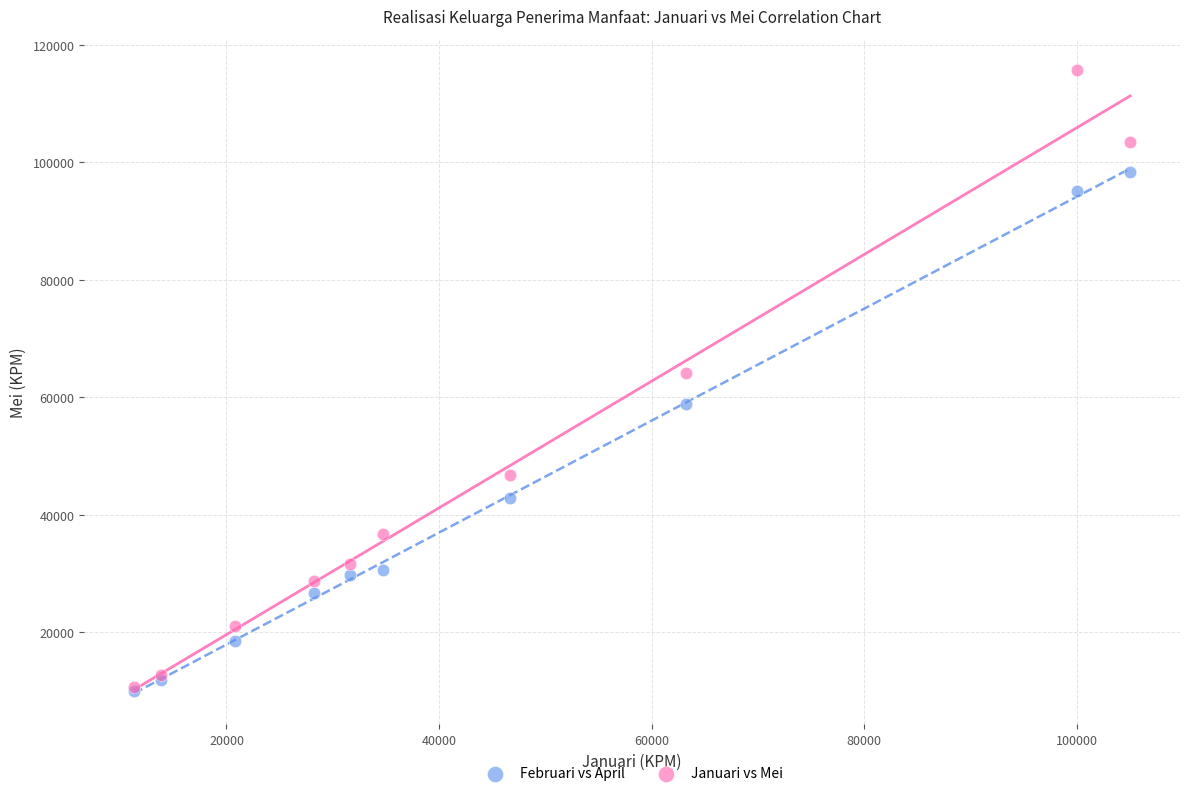

Across all series, what Y value is closest to 62837?

64137